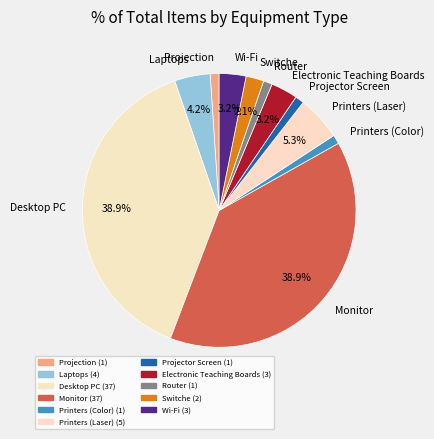

Count the number of slices in the pie.

11